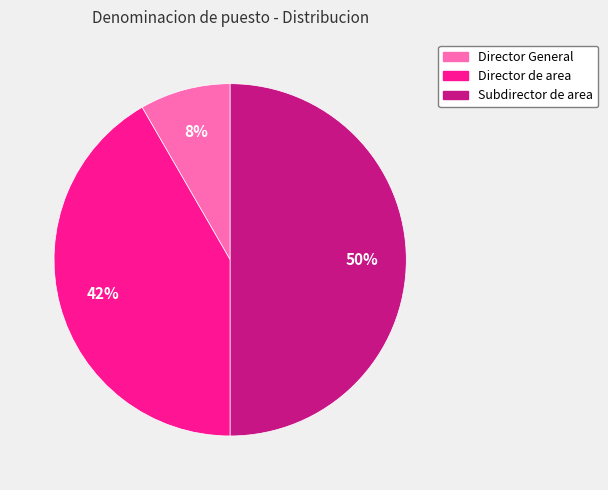

How many slices are in this pie chart?

3